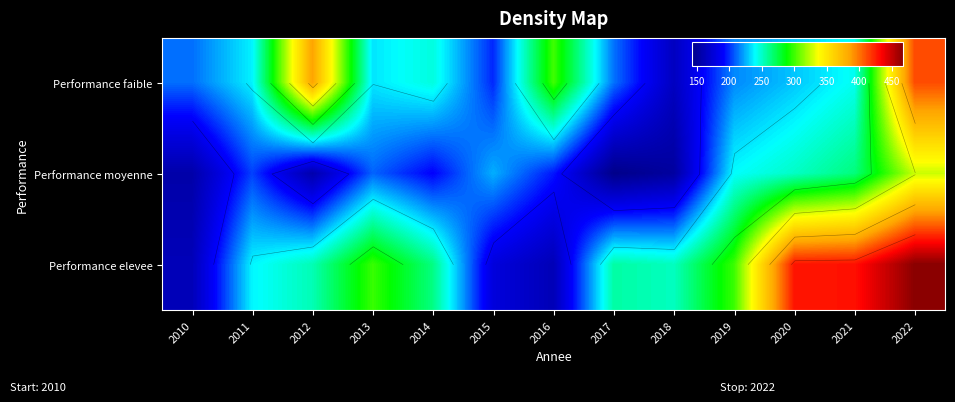

Which series has the largest total across all categories?

Performance elevee